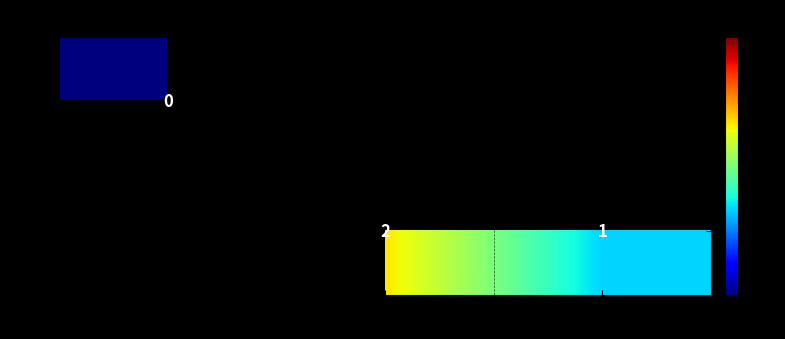

What is the maximum value shown in the chart?

2.0